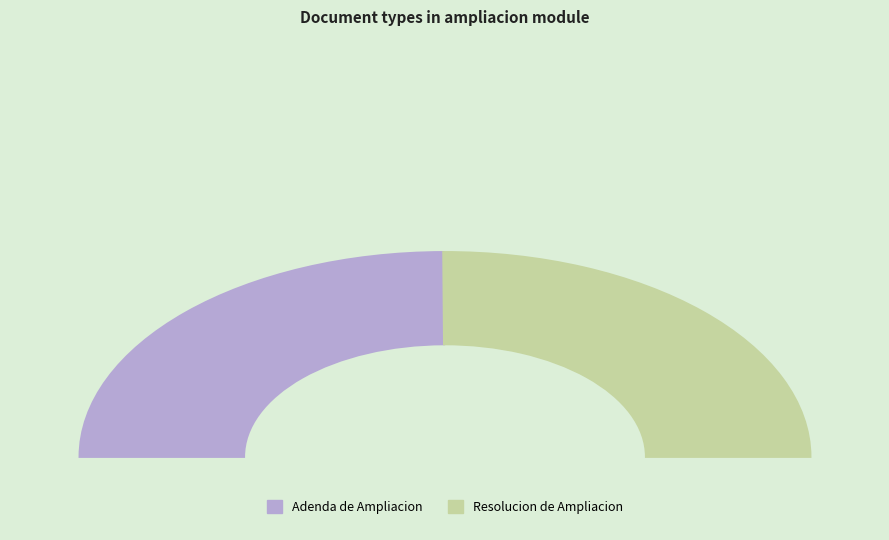

Which has a higher value, Resolucion de Ampliacion or Adenda de Ampliacion?

Resolucion de Ampliacion